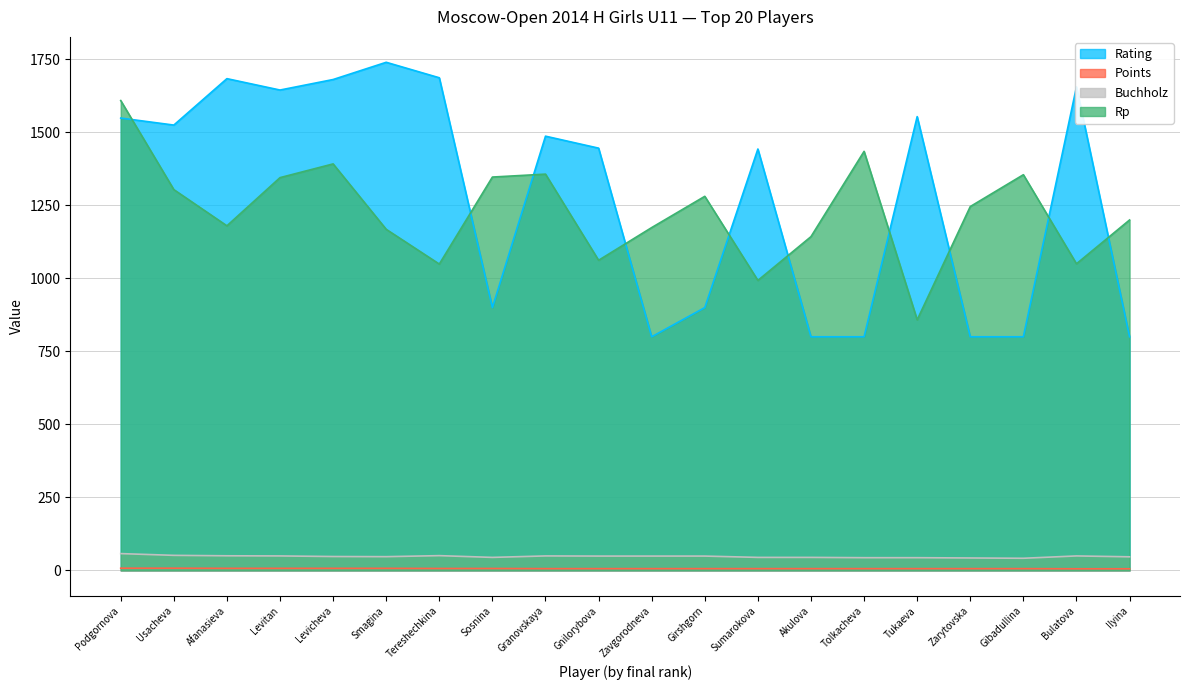

Count the Points values in the range 6 to 7.

16